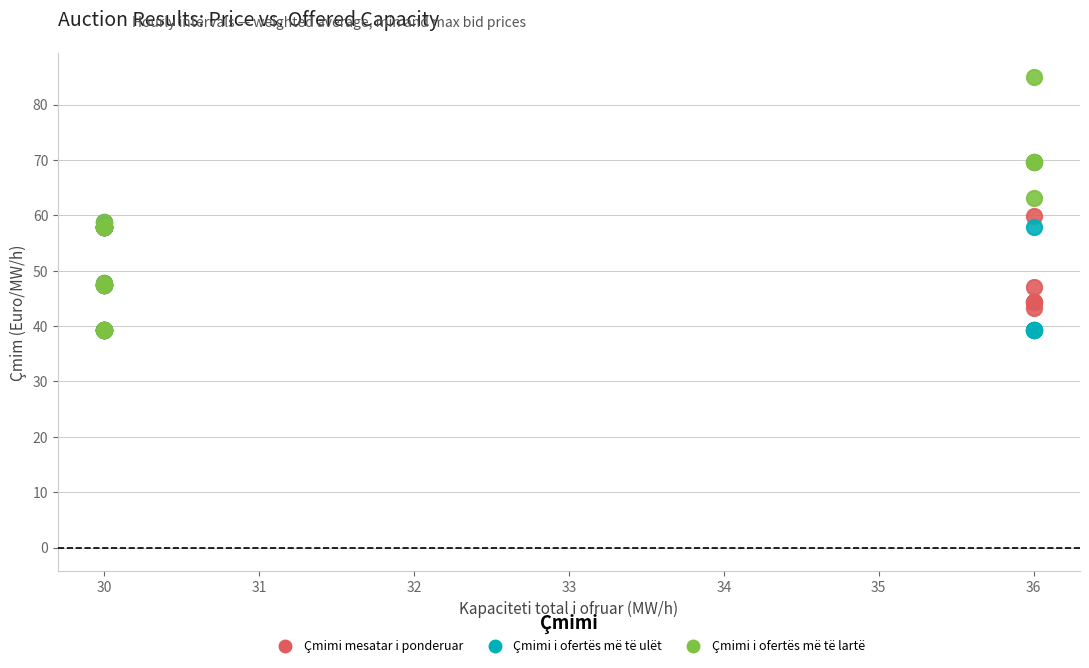

In the Çmimi i ofertës më të lartë series, what Y value is closest to 62?

63.1